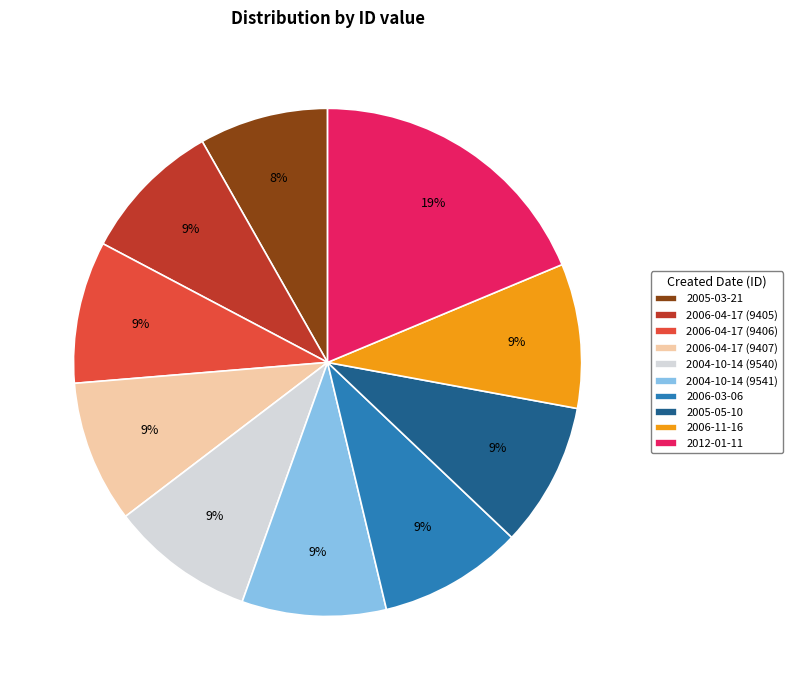

Is the sum of 2006-04-17 (9406) and 2006-04-17 (9407) greater than half?

No